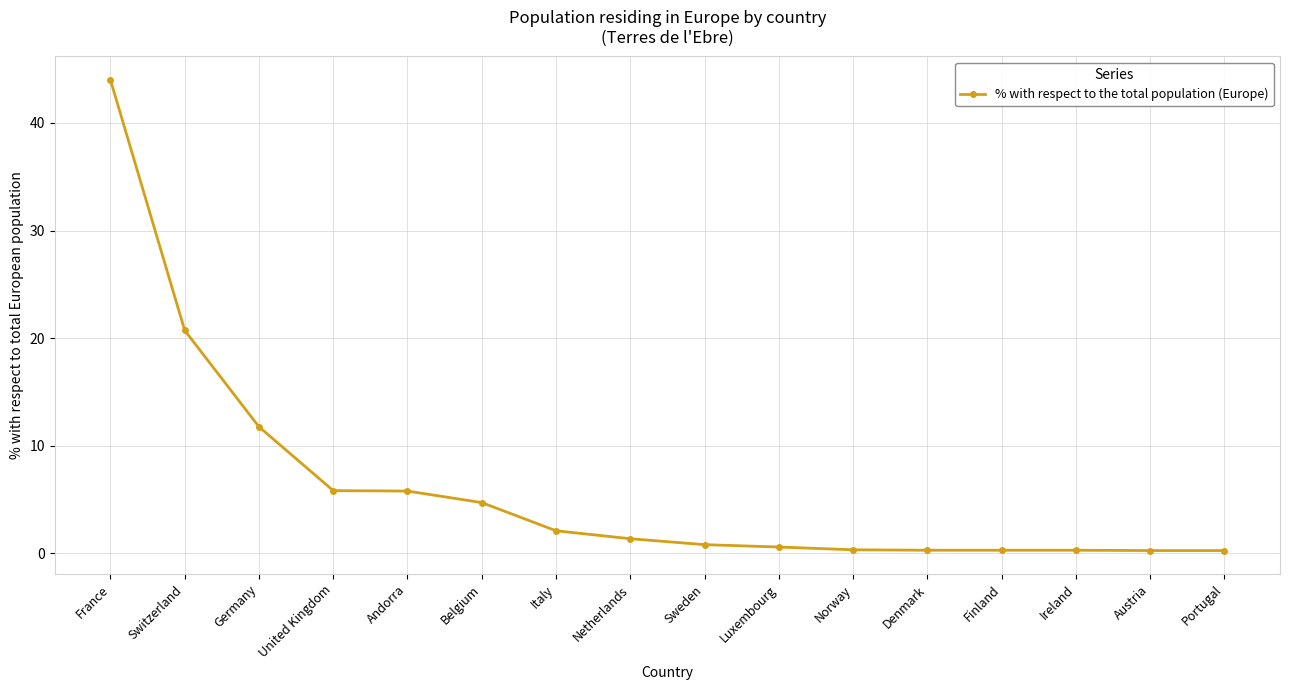

What is the minimum value shown in the chart?

0.3